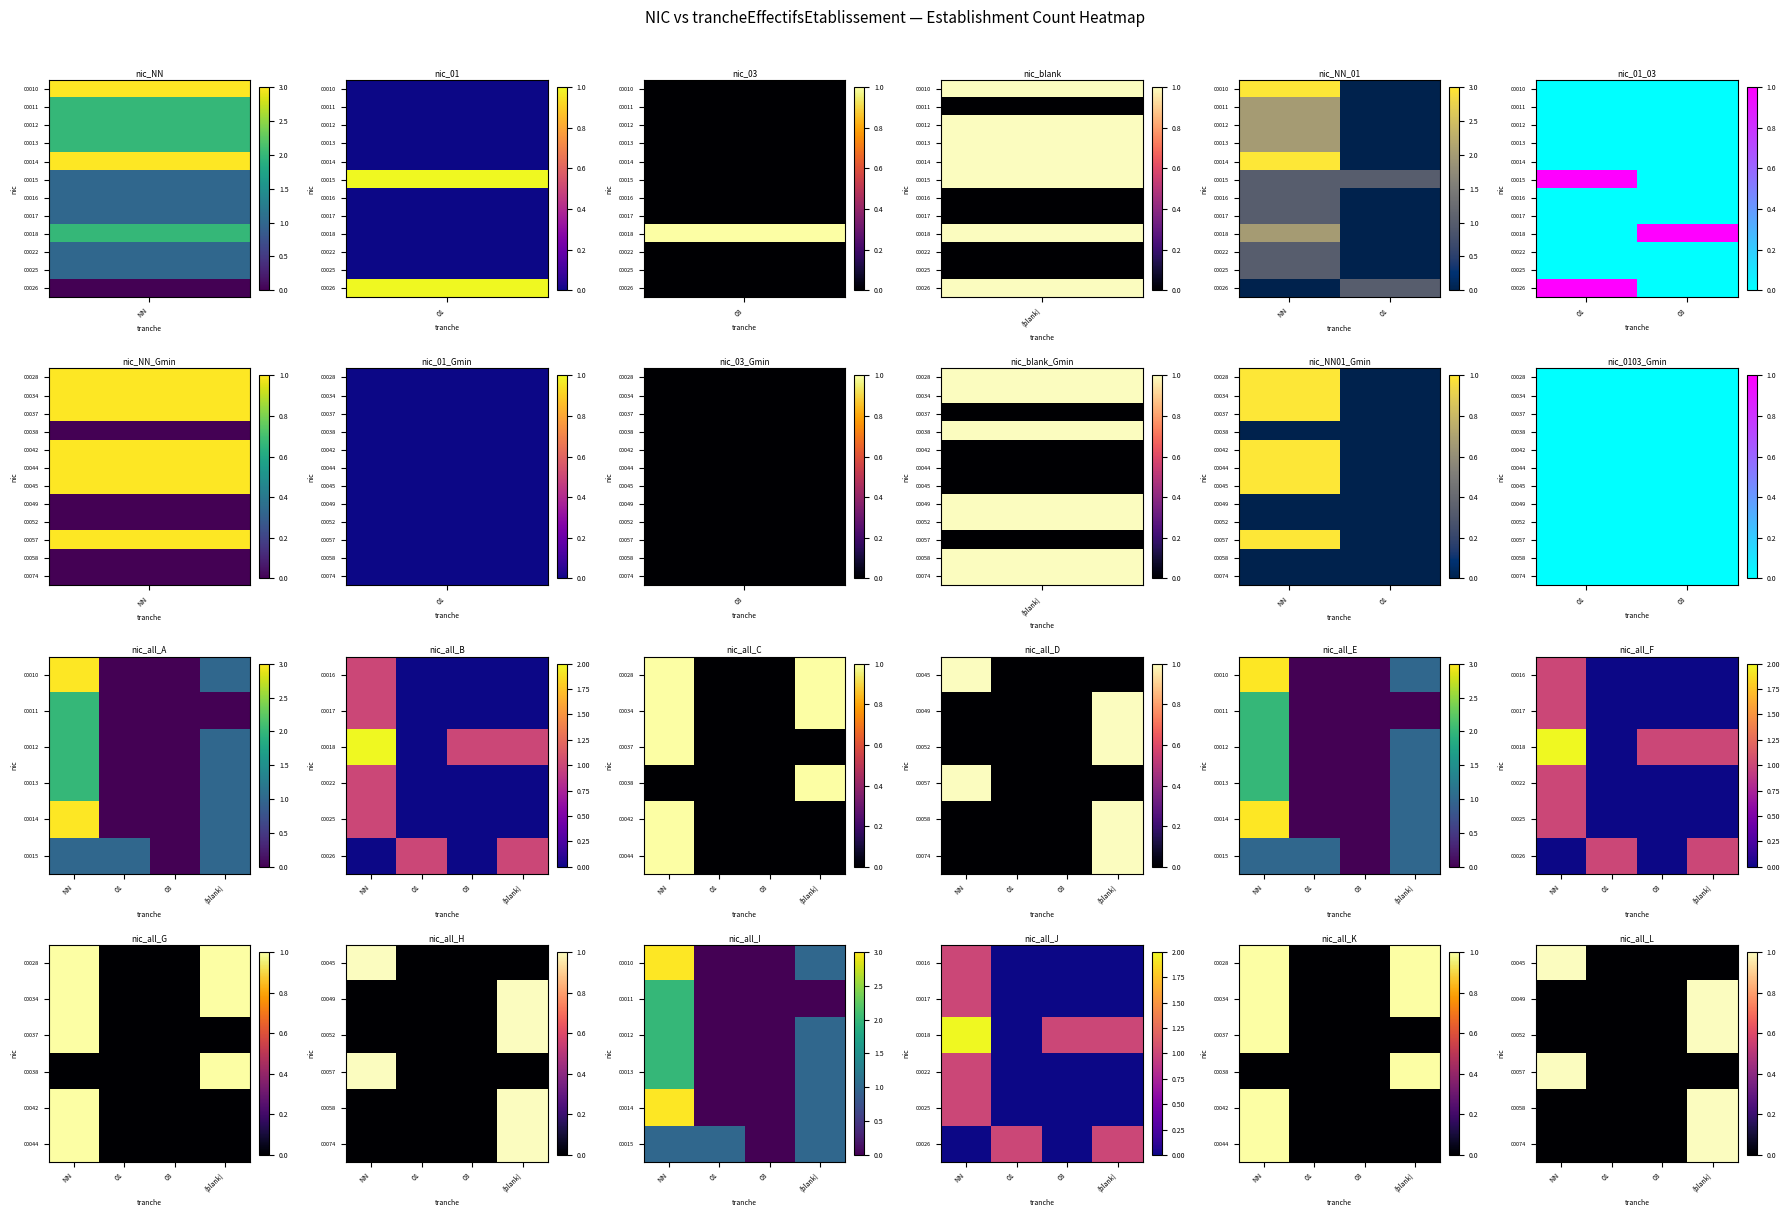

Is the value of 00037 at 03 greater than the value of 00012 at NN?

No